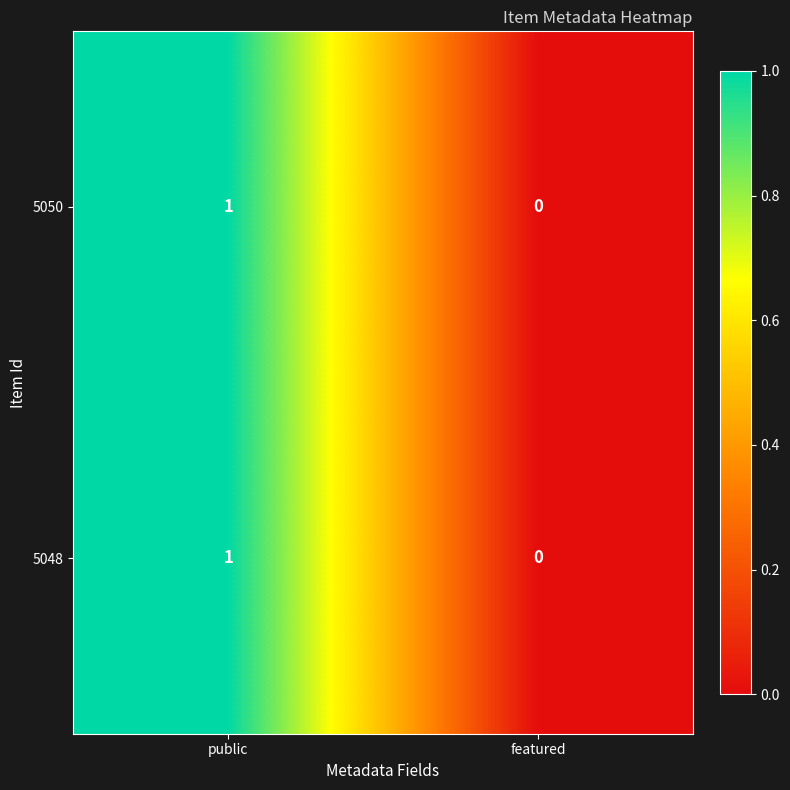

Reading left to right, what are all the values shown in this chart?

5050: public=1	featured=0
5048: public=1	featured=0